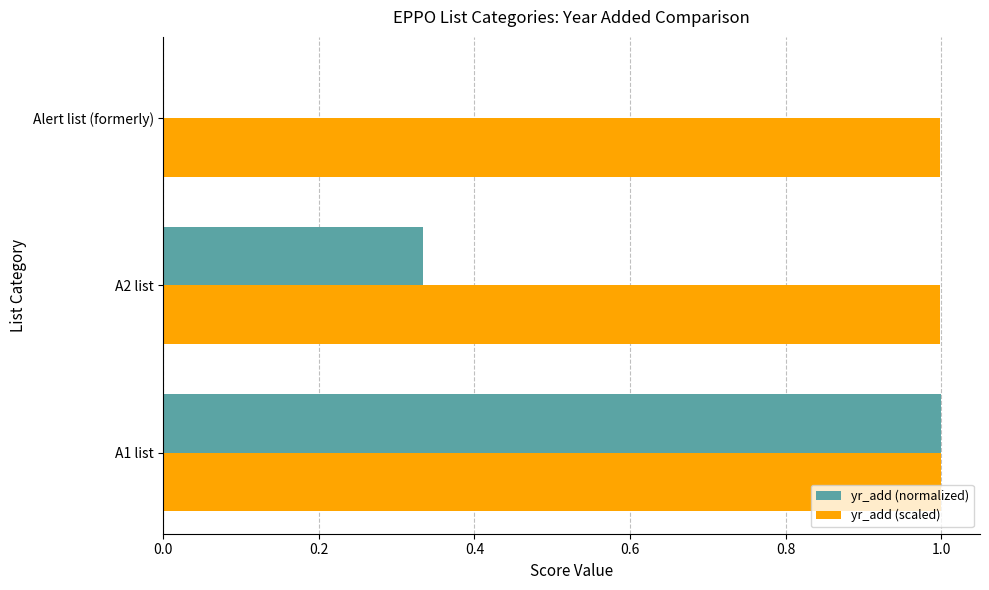

At which label does yr_add (normalized) reach its peak?

A1 list